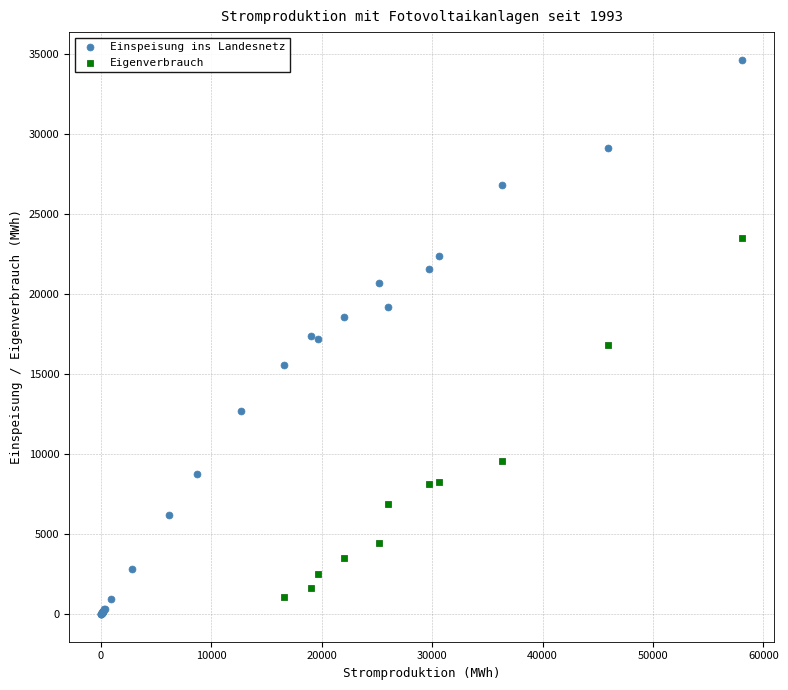

Which series has the widest spread of Y values?

Einspeisung ins Landesnetz